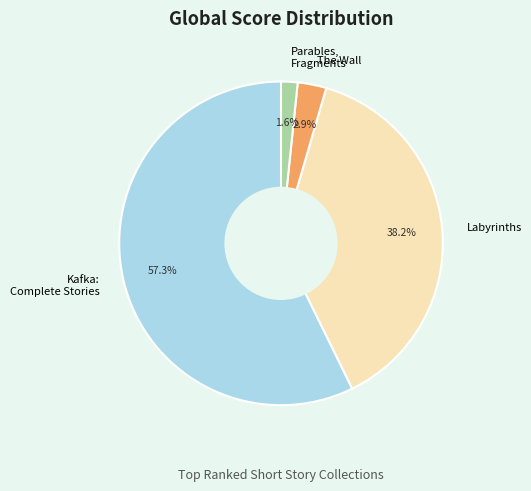

Which category has the smallest portion of the pie?

Parables, Fragments